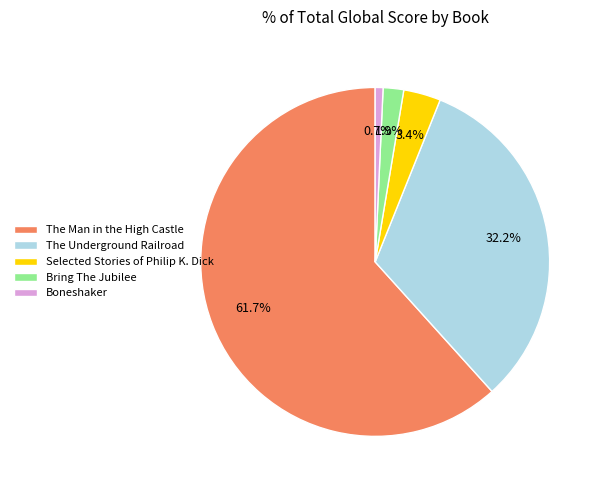

True or false: The Man in the High Castle accounts for 49% of the total.

False